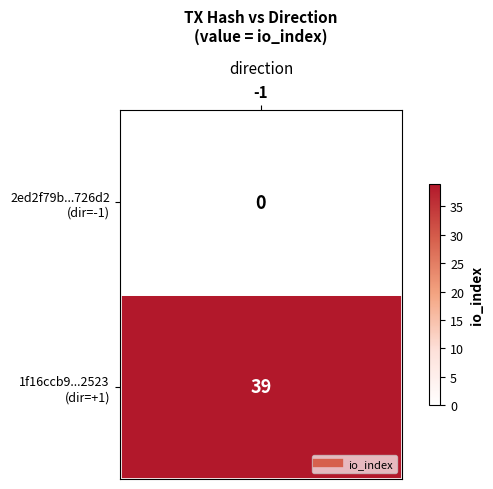

The 1f16ccb9ff938bfa69bdc88fded8e27222a2523 series shows 1 at direction. True or false?

False